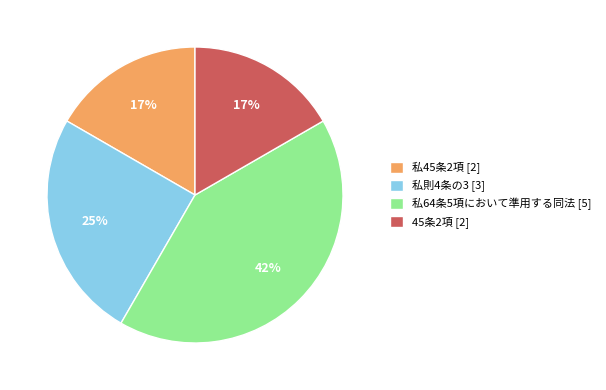

To the nearest percent, what percentage of the pie is 私45条2項?

17%